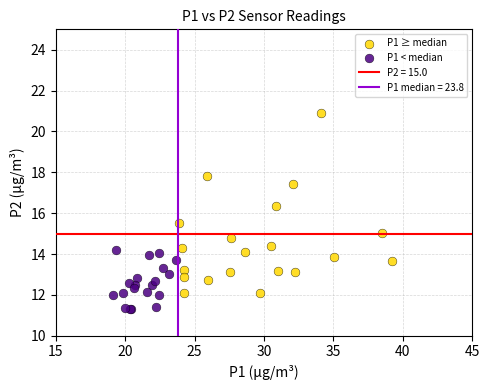

Which series contains the lowest Y value?

P1 < median